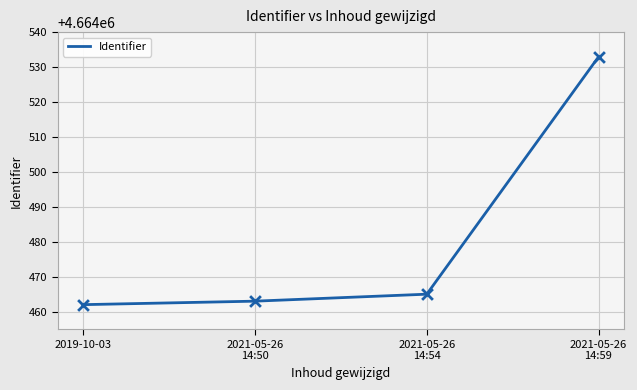

Between 2021-05-26
14:50 and 2019-10-03, which is larger?

2021-05-26
14:50